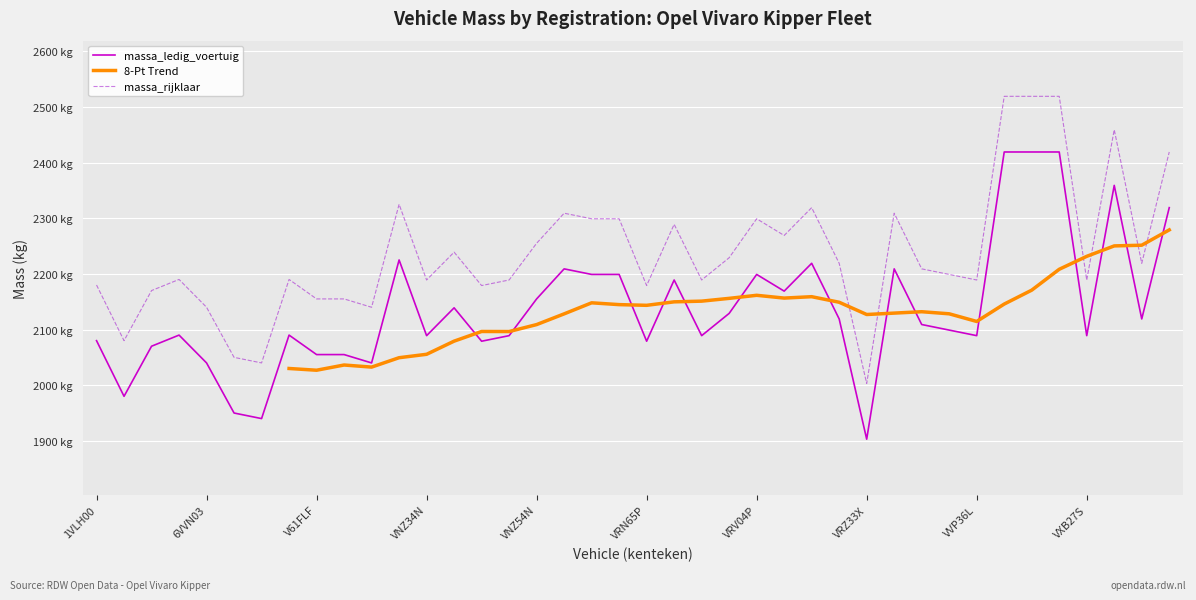

True or false: massa_rijklaar has more than 0 interior local peaks.

True